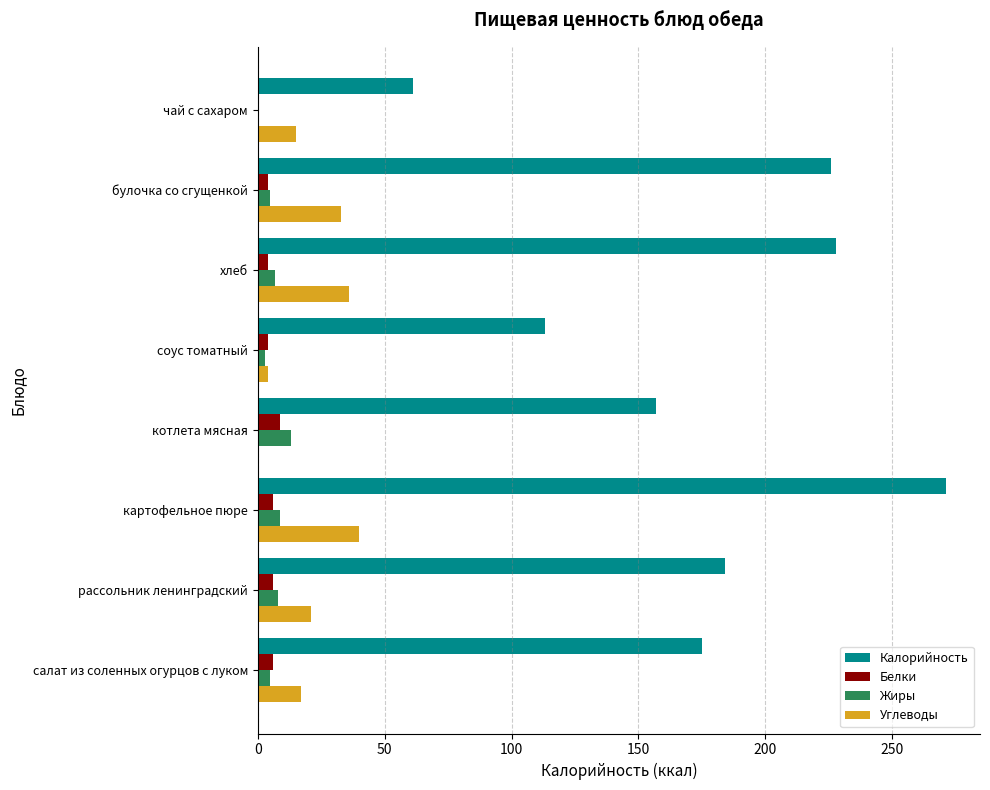

How many distinct data groups are displayed?

4